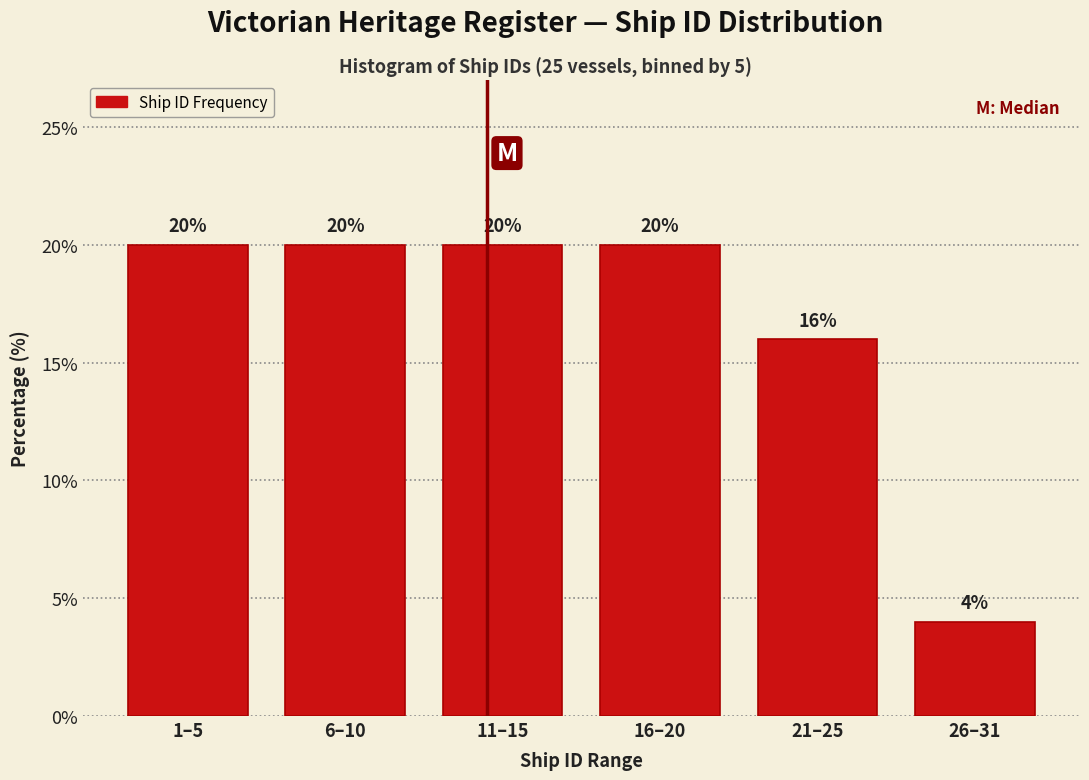

Reading left to right, transcribe all the data shown in this chart.

20	20	20	20	16	4